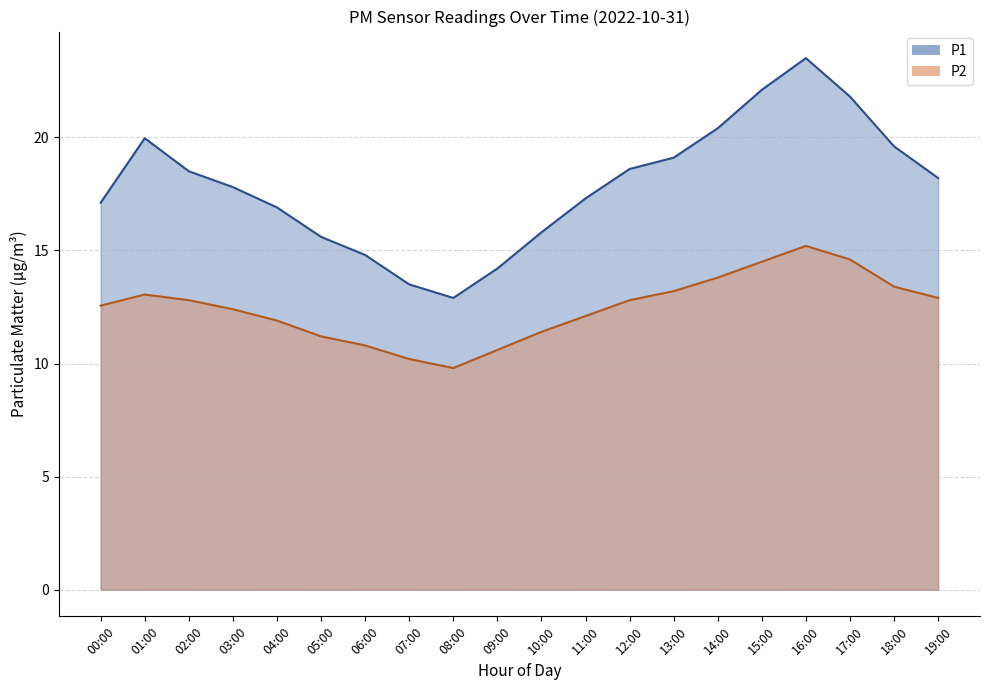

Between 17:00 and 15:00, which is larger?

15:00